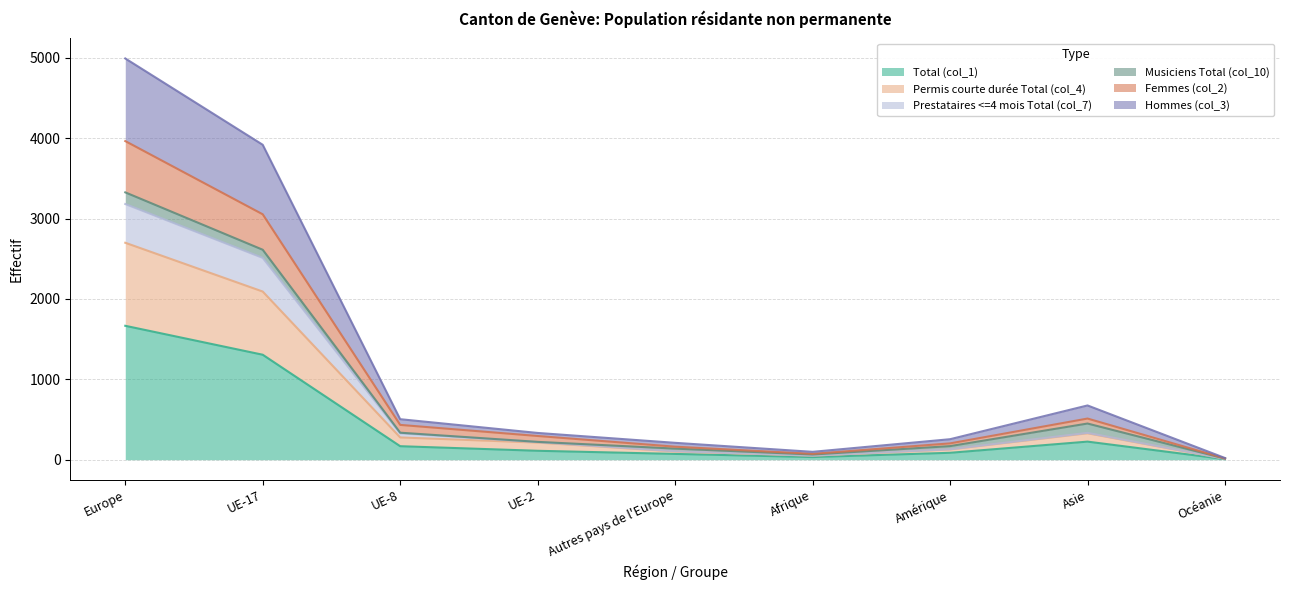

True or false: Femmes (col_2) and Prestataires <=4 mois Total (col_7) intersect in this chart.

False